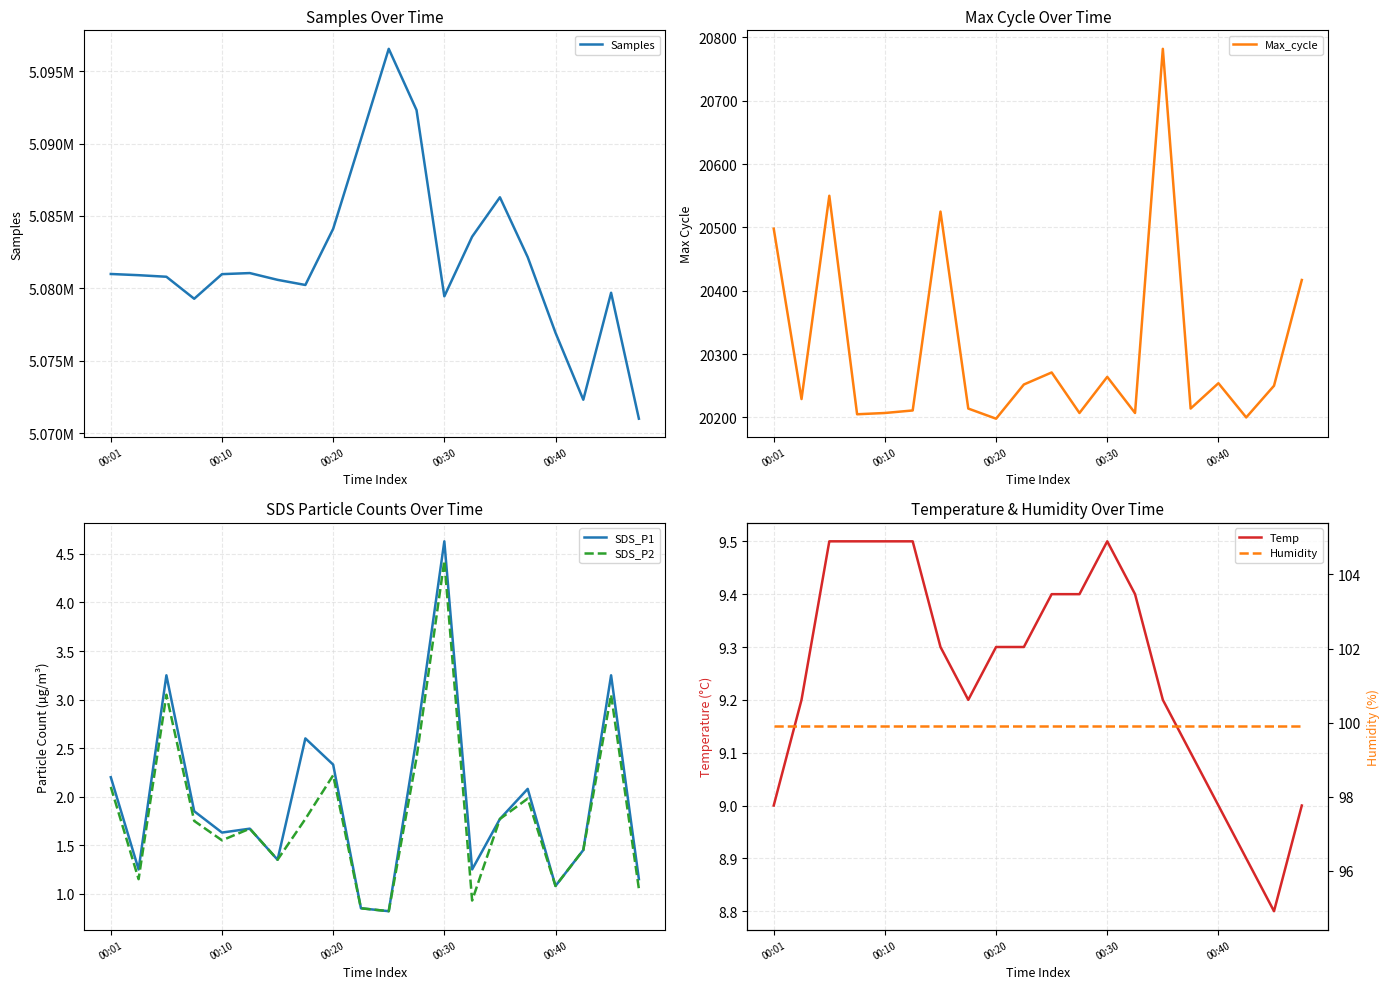

What is the sum of all Temp values?

185.0